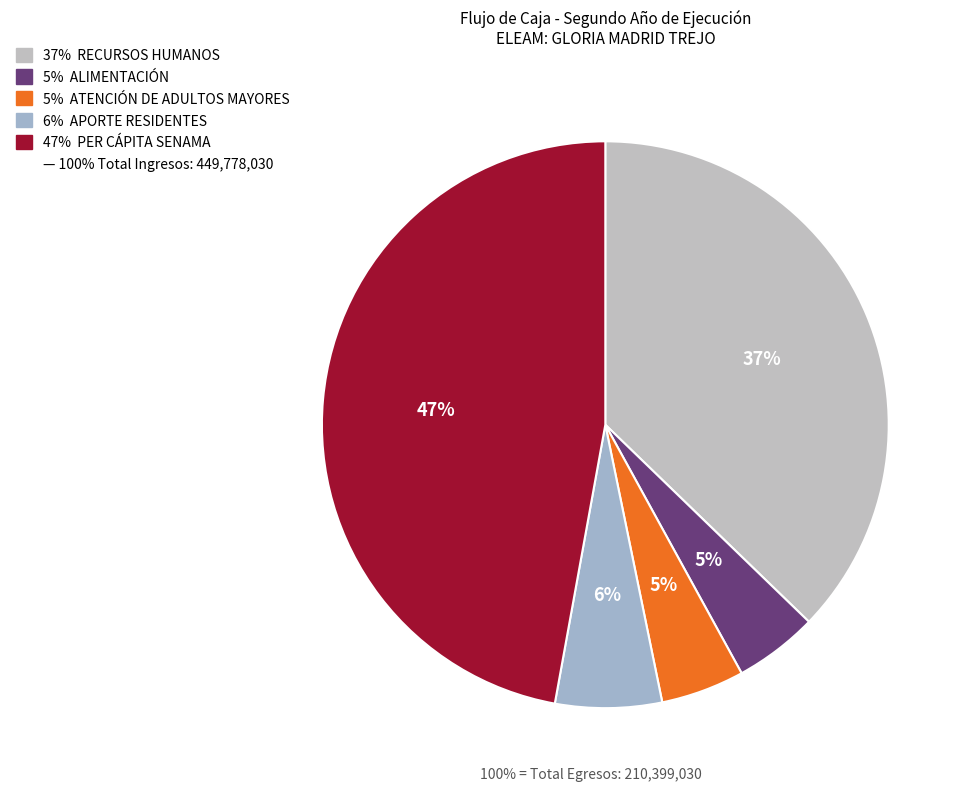

Count the number of slices in the pie.

5